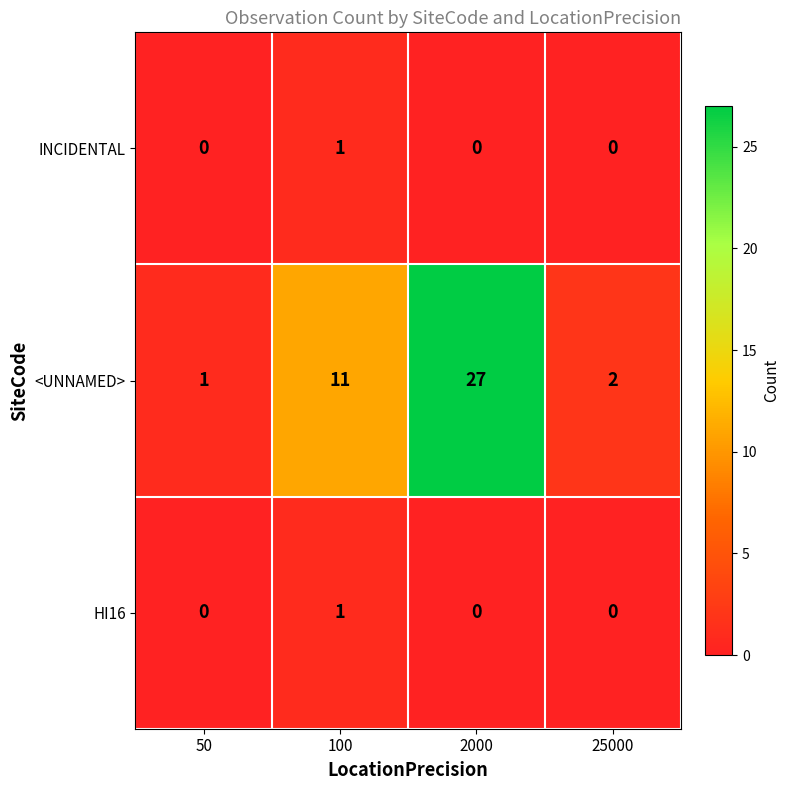

Which series has the largest total across all categories?

<UNNAMED>